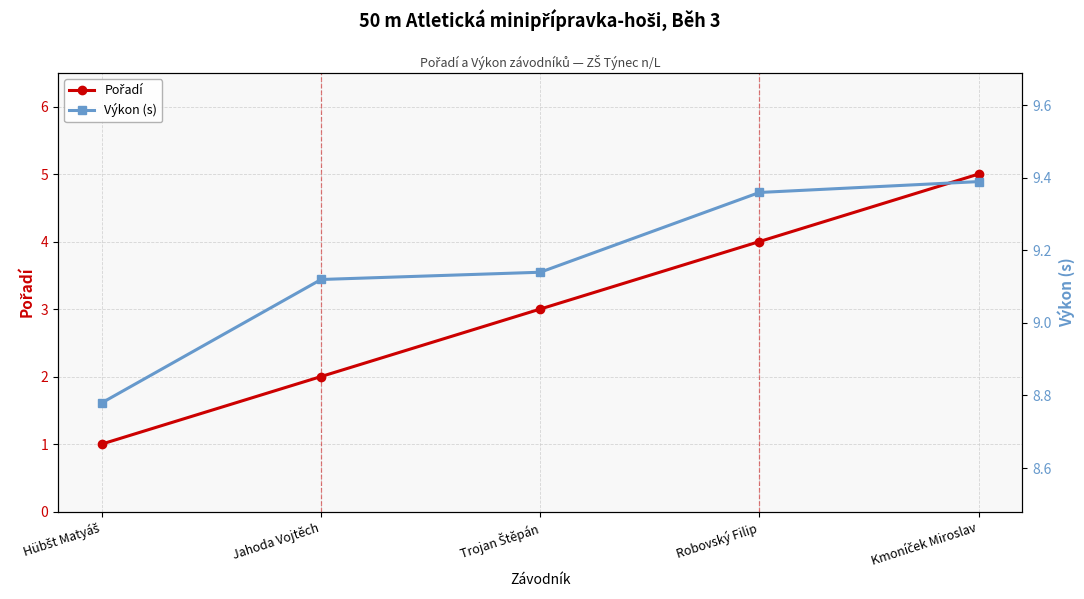

What is the difference between the highest and lowest values at Trojan Štěpán?

6.1